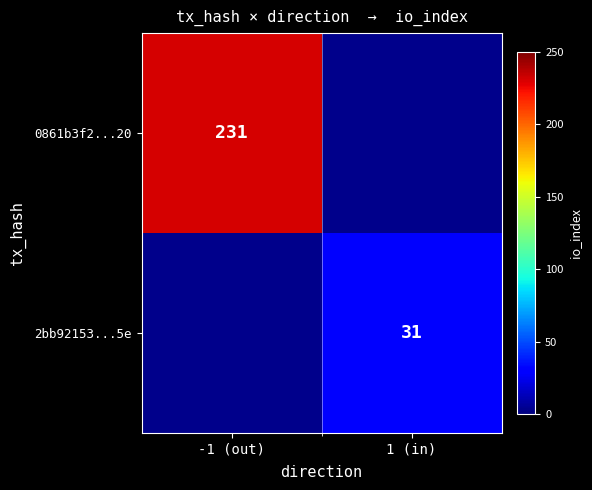

Is the value of 2bb92153...5e at 1 (in) greater than the value of 0861b3f2...20 at -1 (out)?

No